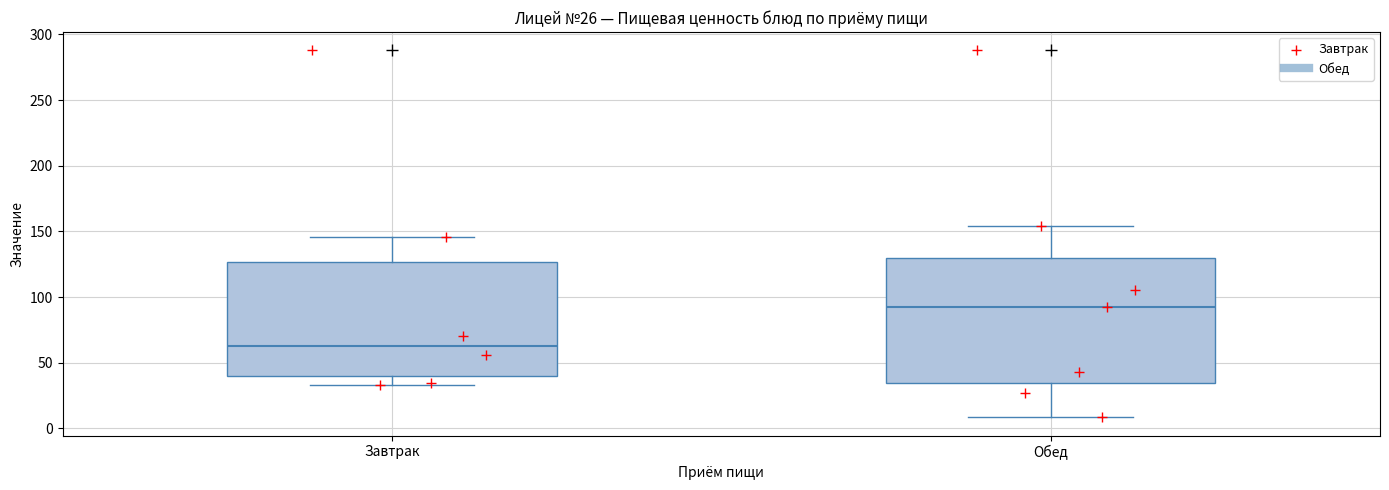

Which box is the tallest, from its lower edge to its upper edge?

Обед